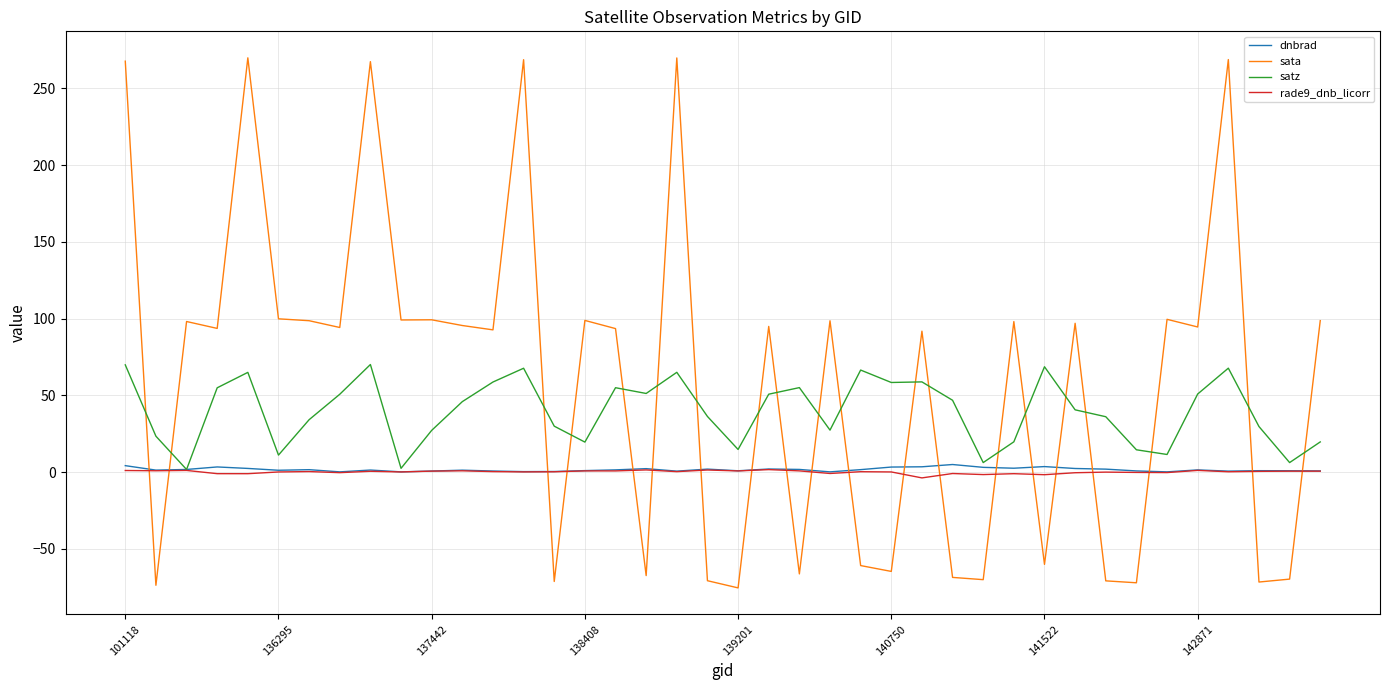

True or false: sata and rade9_dnb_licorr cross at least once.

True